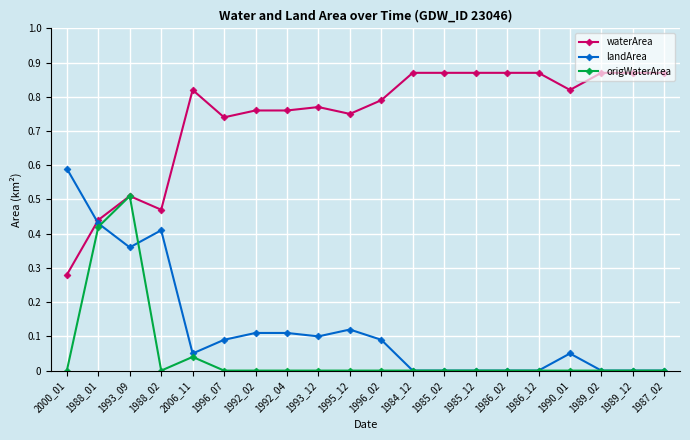

List the series in order of their peak value, highest first.

waterArea, landArea, origWaterArea